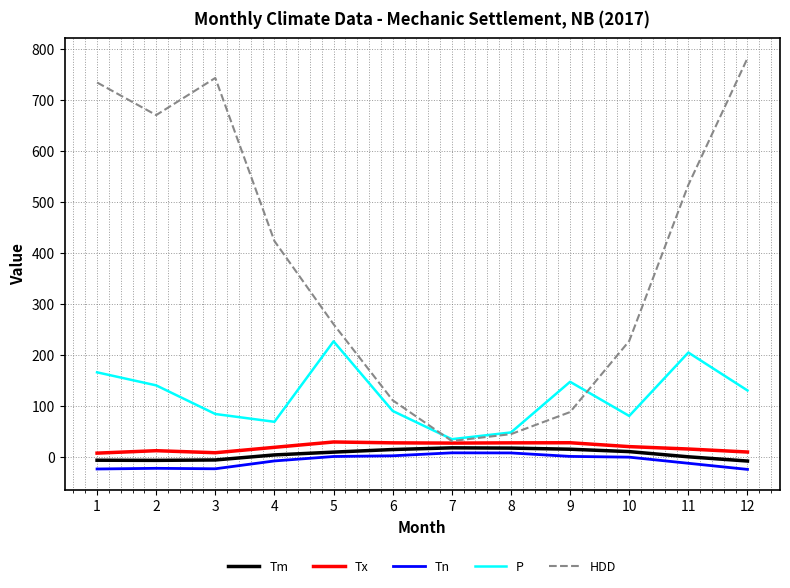

Where does the Tm series first go above 9?

5